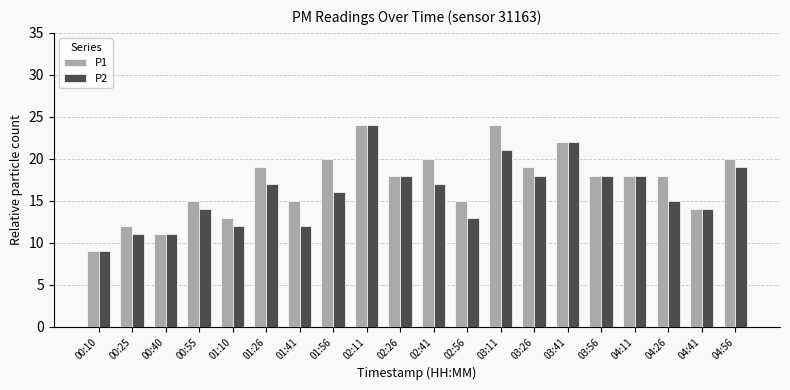

Between 03:26 and 04:26, which series saw the biggest shift?

P2